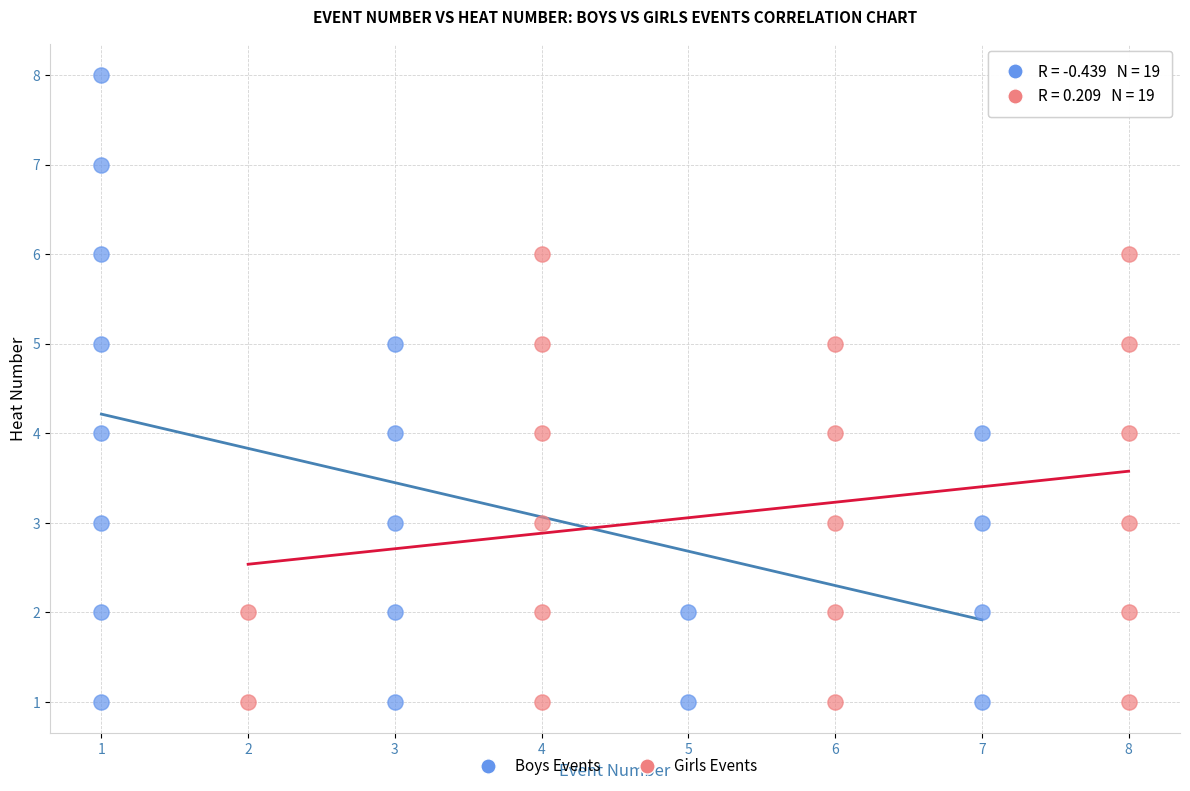

Which series reaches the maximum Y coordinate?

Boys Events